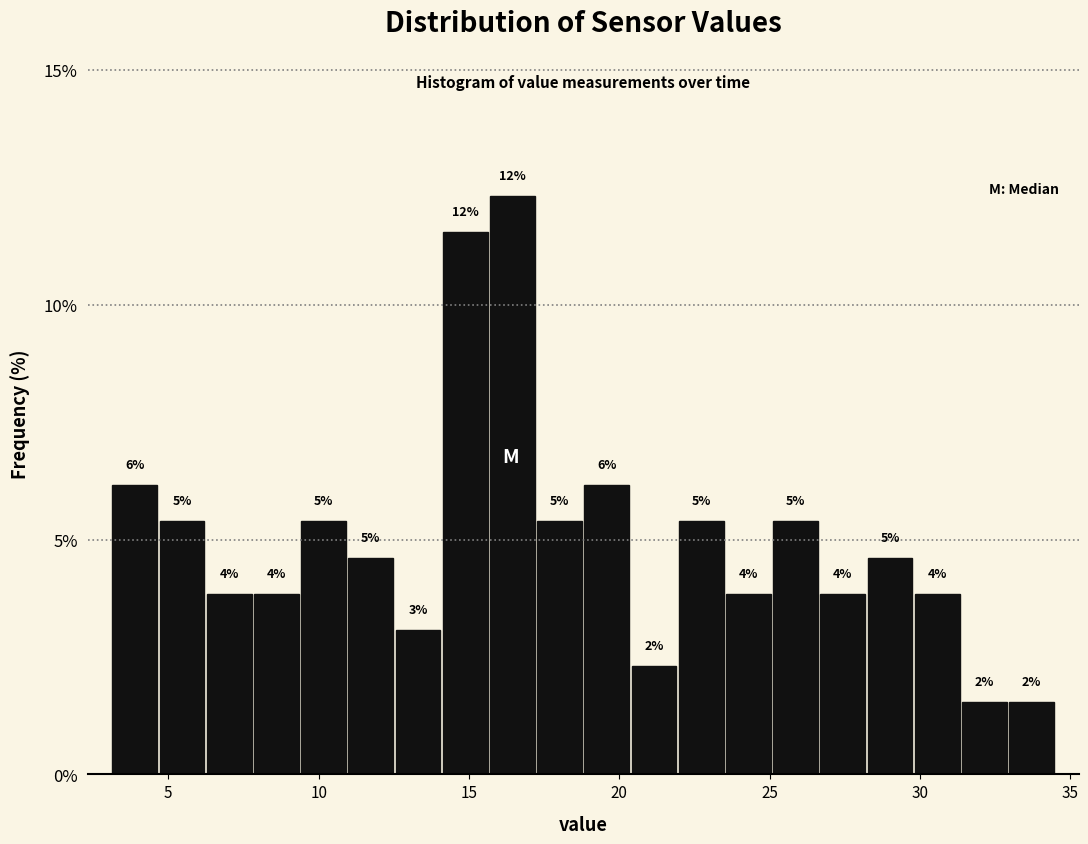

Around what value on the x-axis is the tallest bar? Give the approximate position of its centre, as read against the axis.

16.5